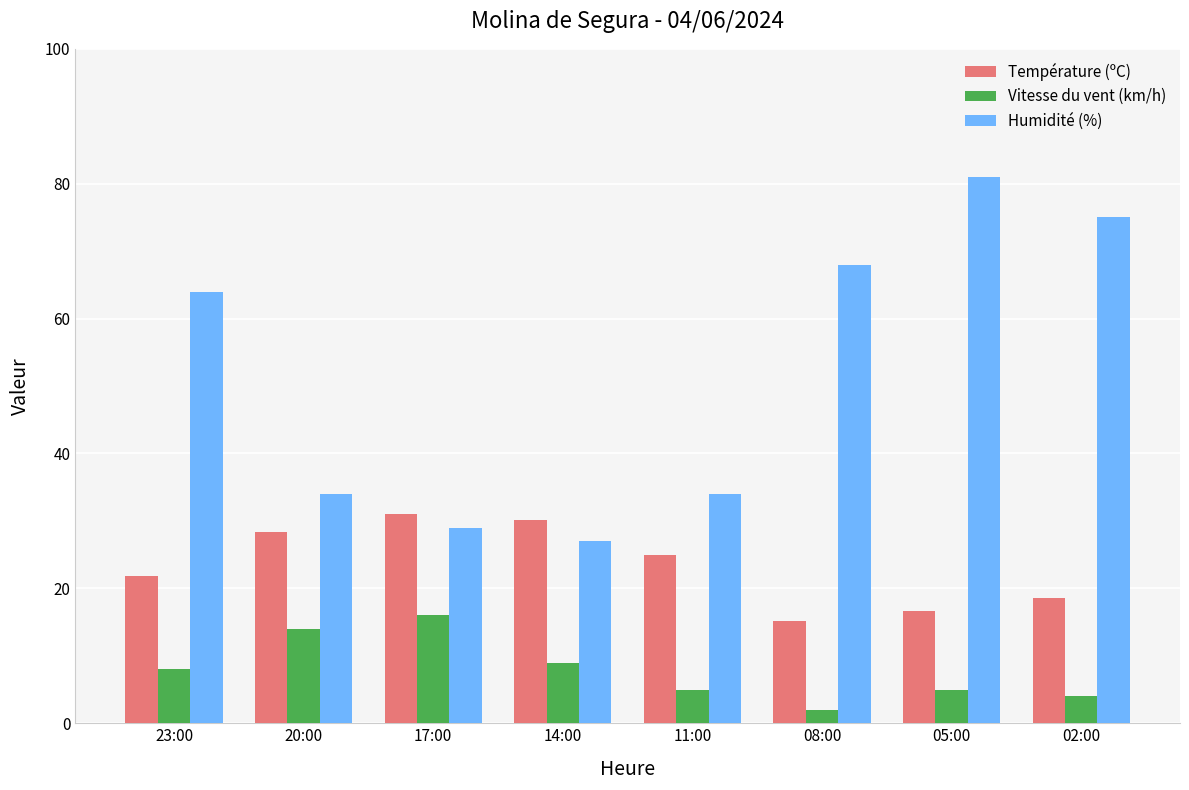

What is the difference between the second highest and minimum values in the Humidité (%) series?

48.0